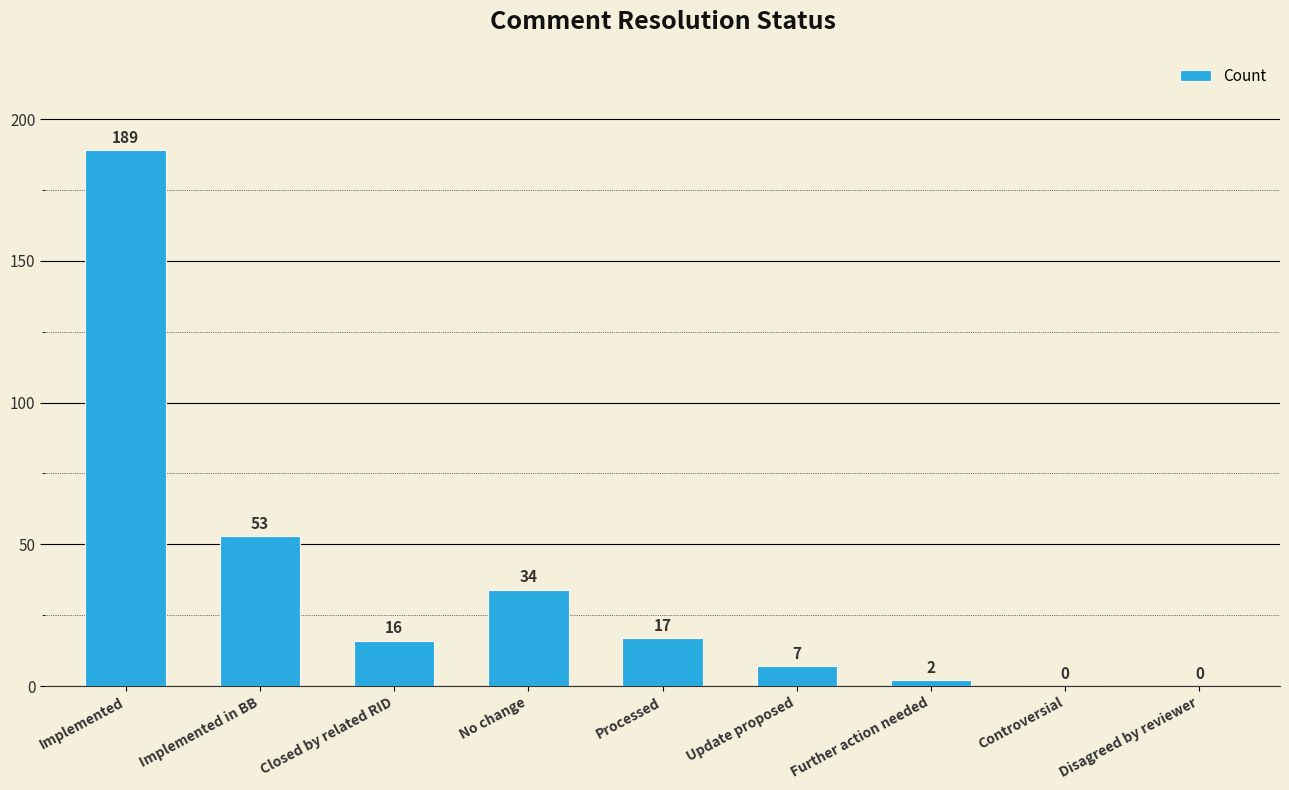

At which label does the data first exceed 16?

Implemented